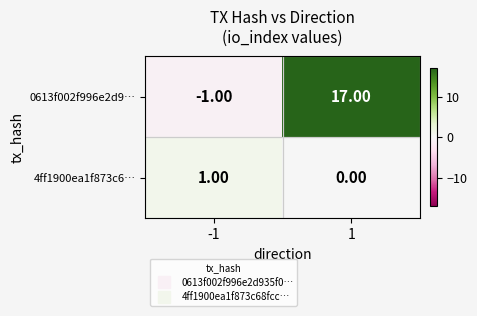

List the series in order of their overall mean, lowest first.

4ff1900ea1f873c6…, 0613f002f996e2d9…